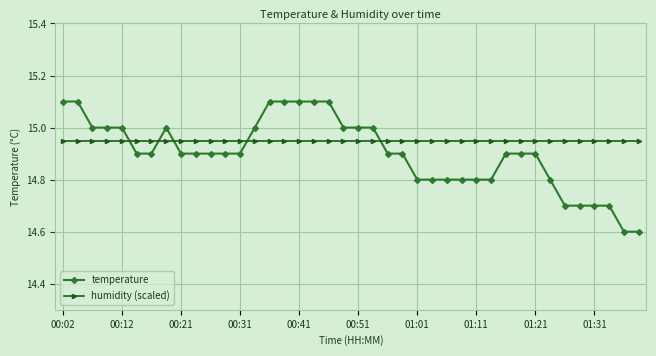

What is the value of the temperature point at the 17th from the left?

15.1